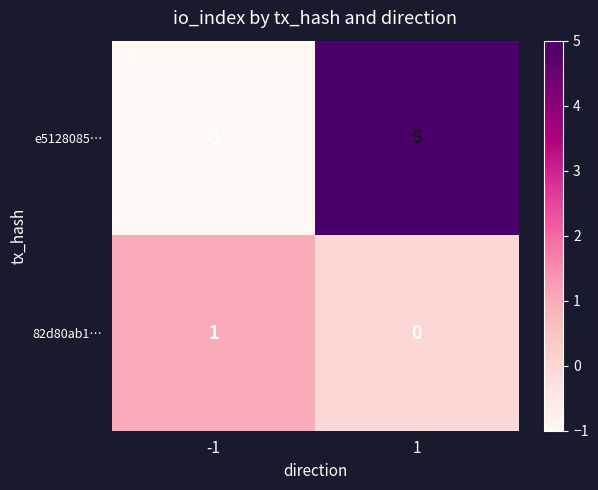

What is the smallest value displayed?

-1